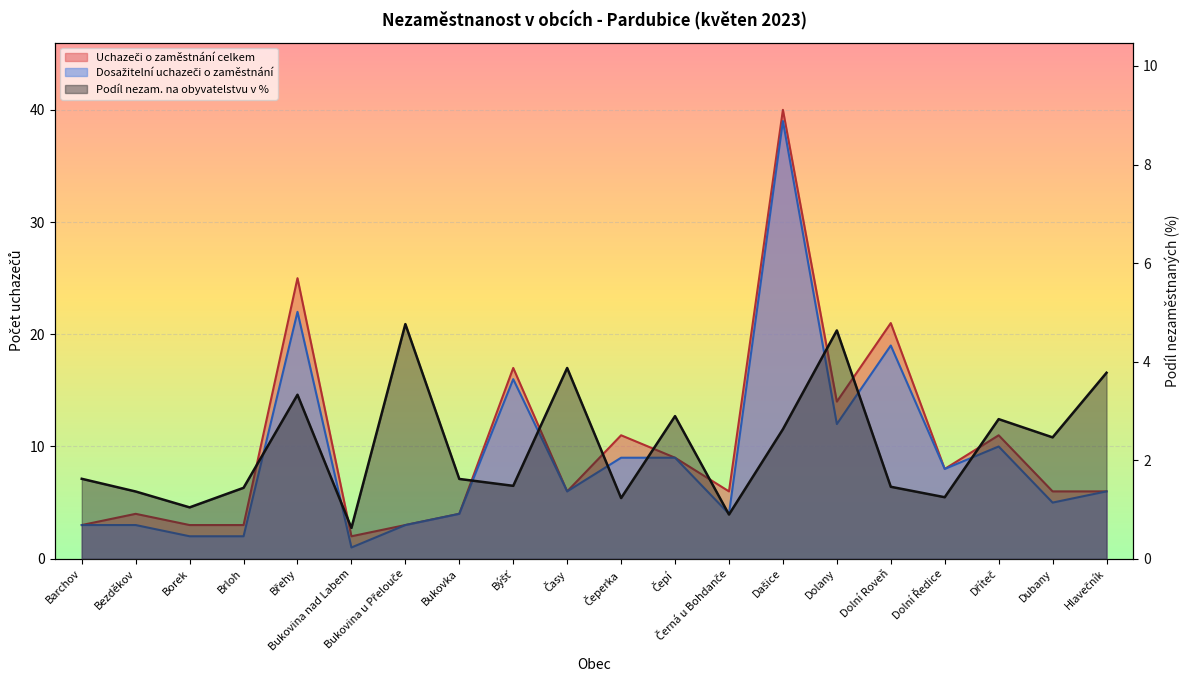

True or false: Uchazeči o zaměstnání celkem and Dosažitelní uchazeči o zaměstnání intersect in this chart.

False